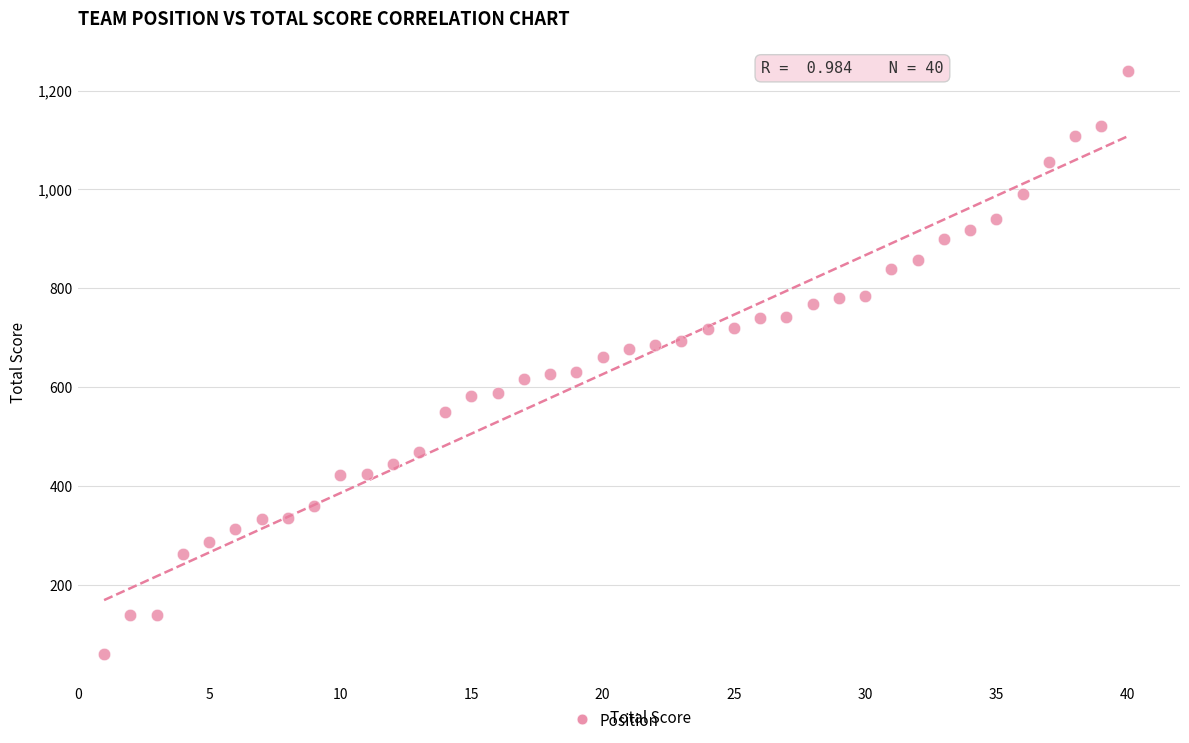

What is the range of Y values (max minus min)?

1178